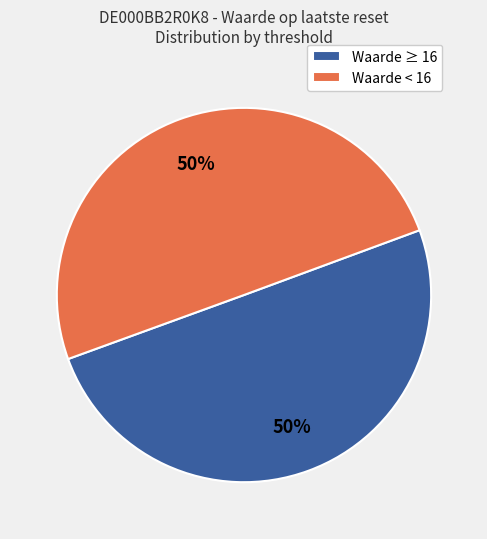

To the nearest percent, what is the difference between the largest and smallest slice percentages?

0%